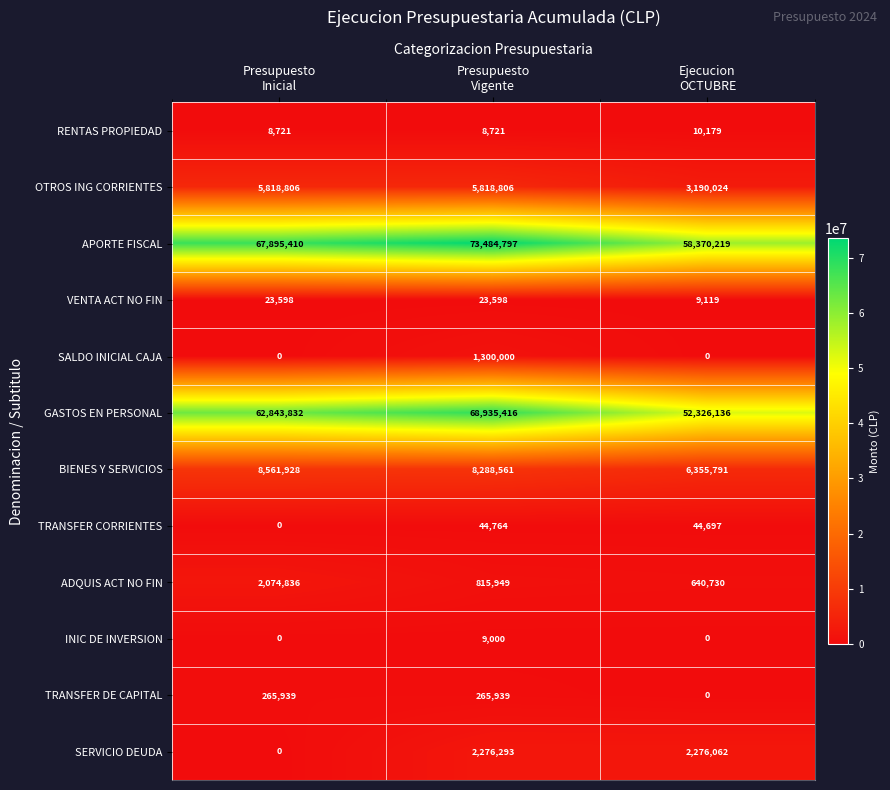

List the series in order of their peak value, lowest first.

INIC DE INVERSION, RENTAS PROPIEDAD, VENTA ACT NO FIN, TRANSFER CORRIENTES, TRANSFER DE CAPITAL, SALDO INICIAL CAJA, ADQUIS ACT NO FIN, SERVICIO DEUDA, OTROS ING CORRIENTES, BIENES Y SERVICIOS, GASTOS EN PERSONAL, APORTE FISCAL